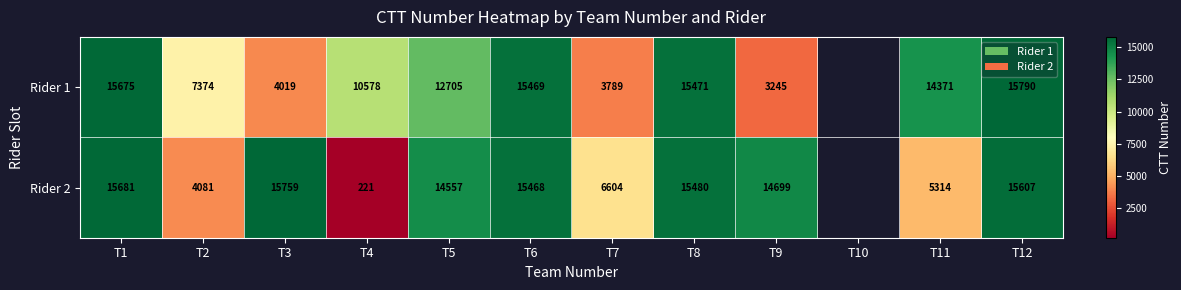

What is the greatest value displayed?

15790.0